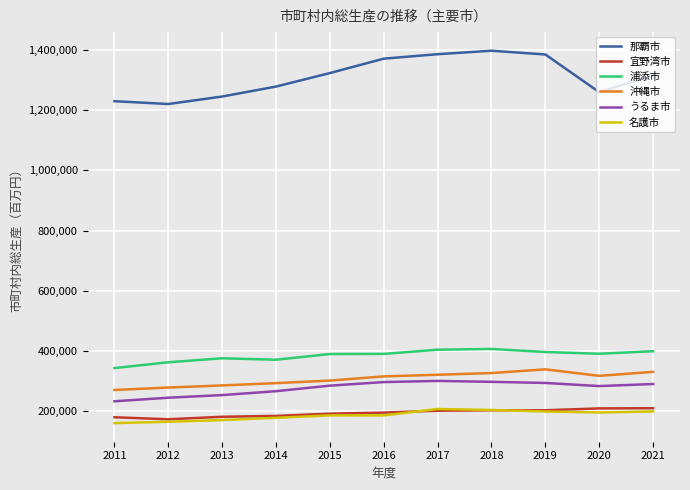

What is the greatest value displayed?

1397134